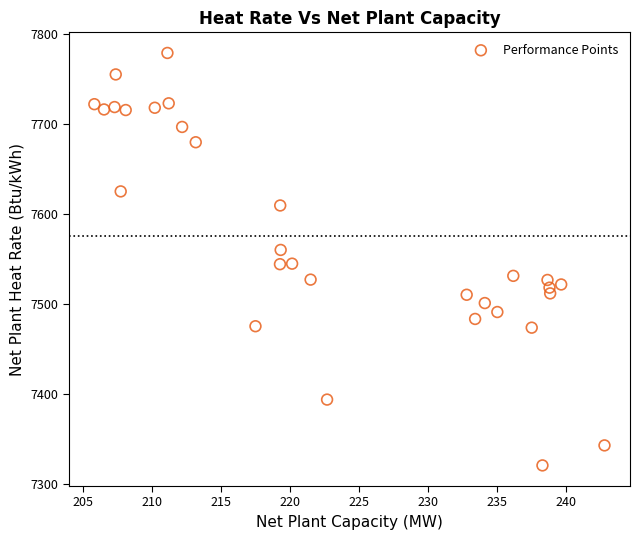

What is the range of Y values (max minus min)?

457.6